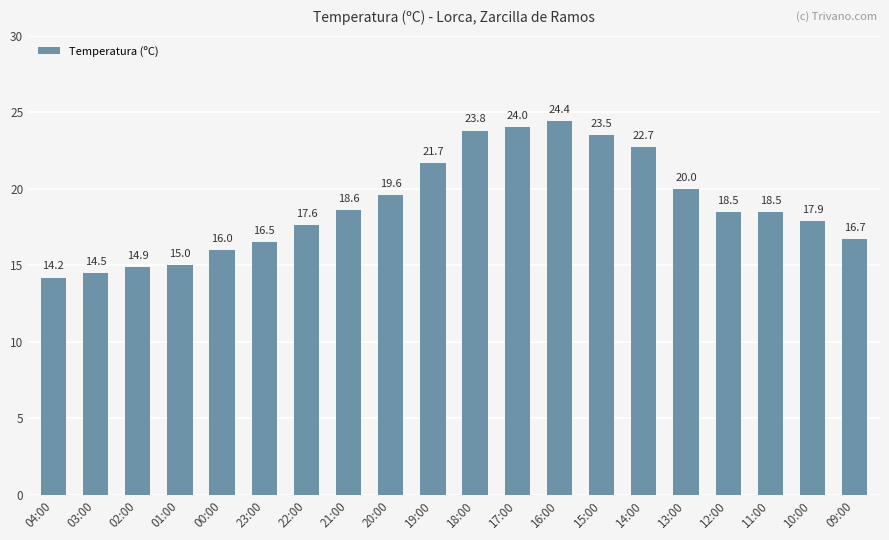

How many values are below 18?

9